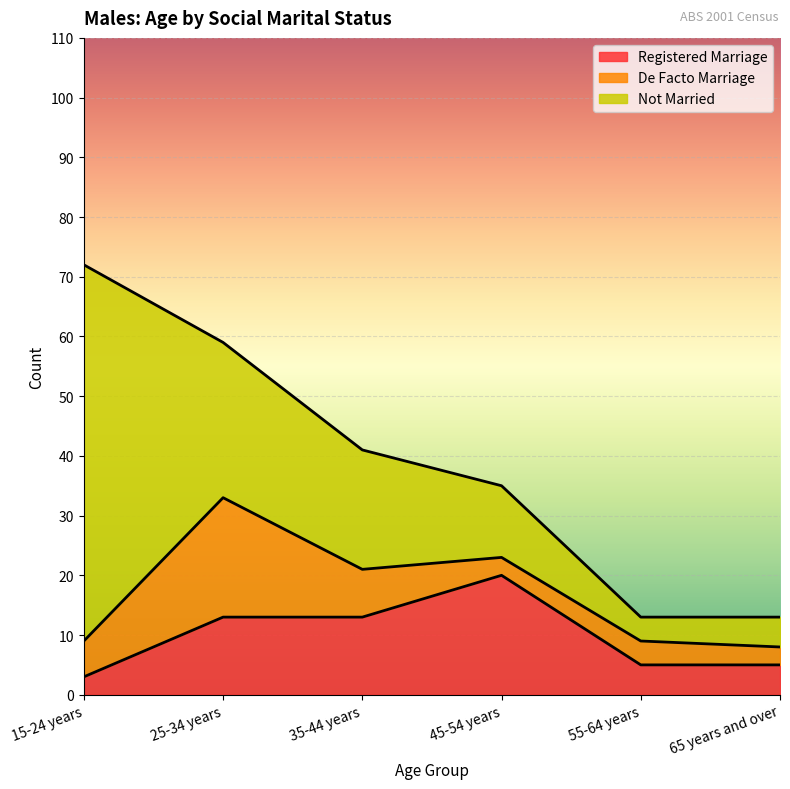

Which series has the largest total across all categories?

Not Married